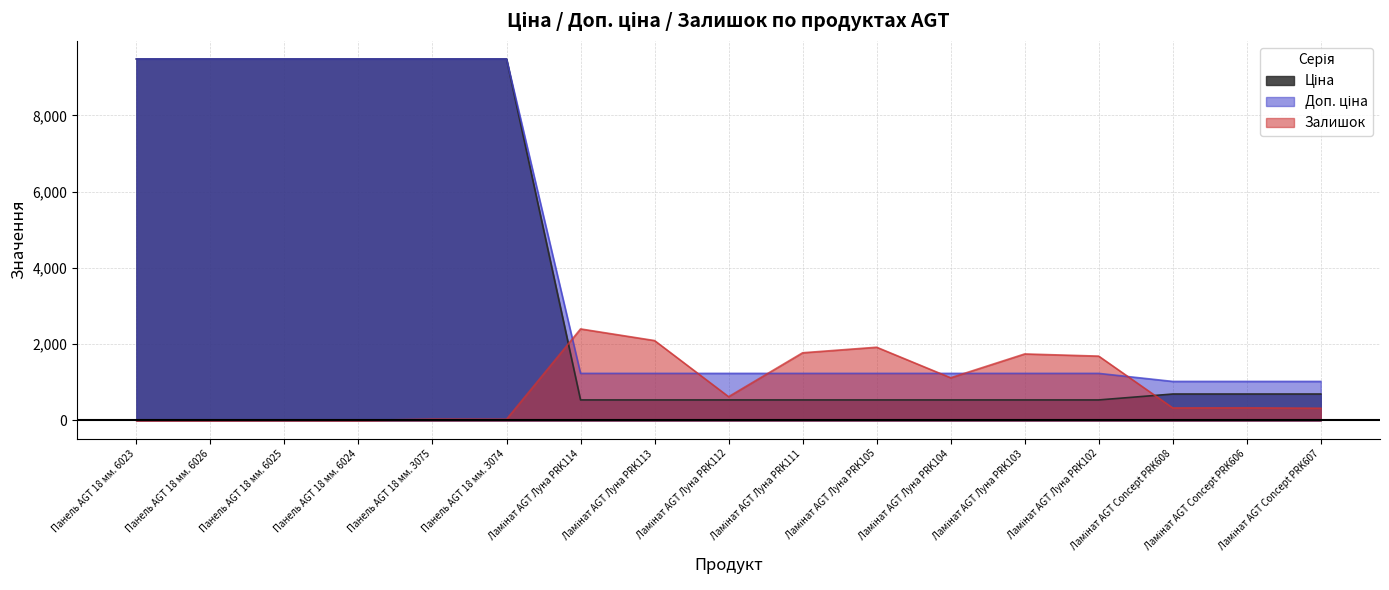

What is the difference between the second highest and minimum values in the Ціна series?

8941.1